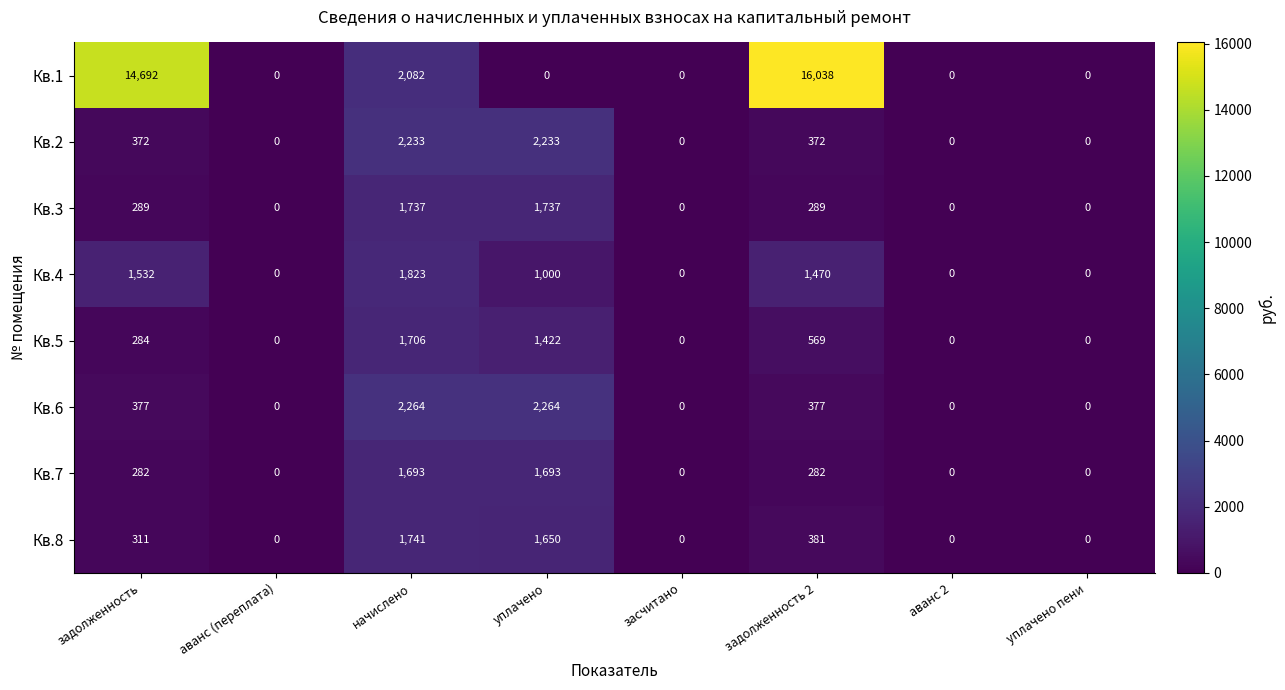

True or false: Кв.7 has a value of 0 at засчитано.

True